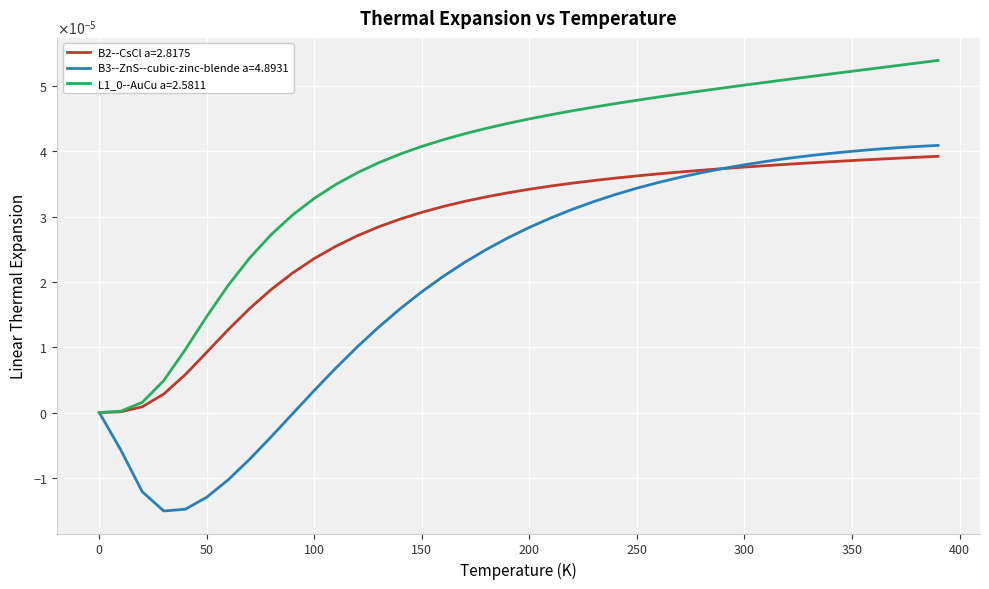

List the labels in order of B2--CsCl a=2.8175 value, largest first.

390.0, 380.0, 370.0, 360.0, 350.0, 340.0, 330.0, 320.0, 310.0, 300.0, 290.0, 280.0, 270.0, 260.0, 250.0, 240.0, 230.0, 220.0, 210.0, 200.0, 190.0, 180.0, 170.0, 160.0, 150.0, 140.0, 130.0, 120.0, 110.0, 100.0, 90.0, 80.0, 70.0, 60.0, 50.0, 40.0, 30.0, 20.0, 10.0, 0.0